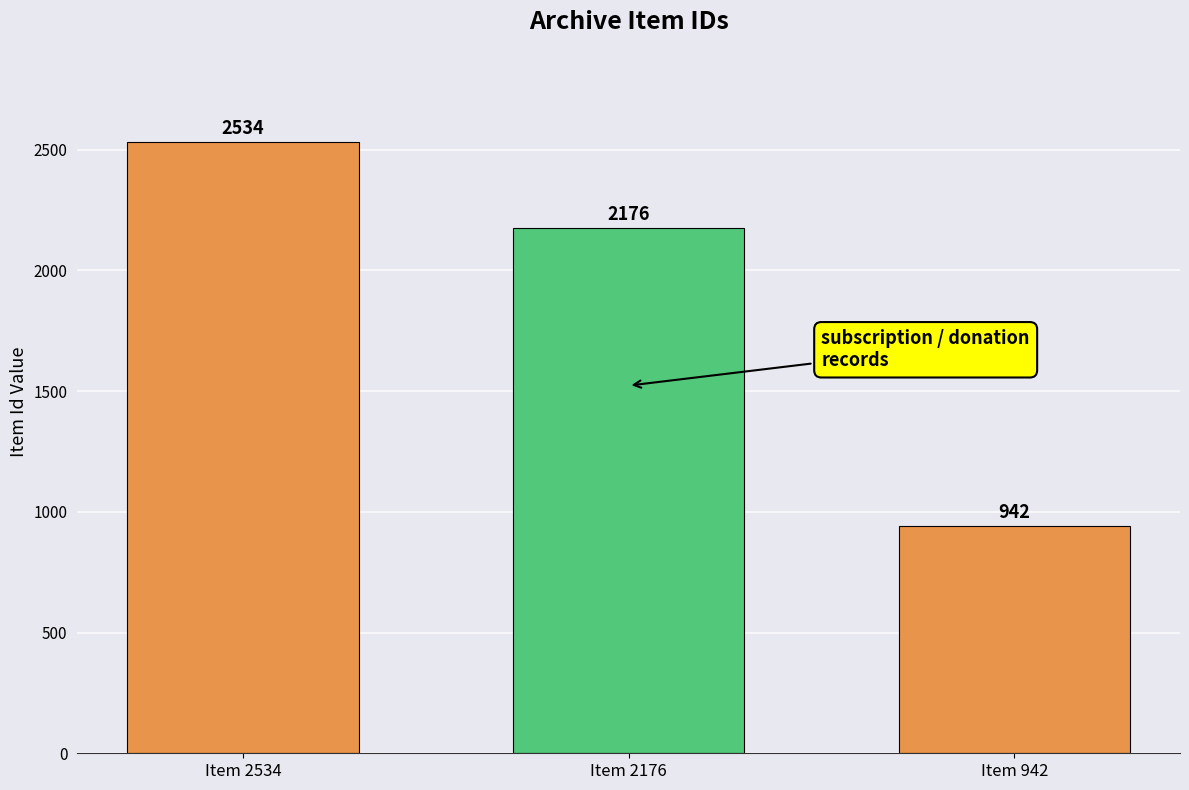

The value at Item 2176 is 2176. True or false?

True